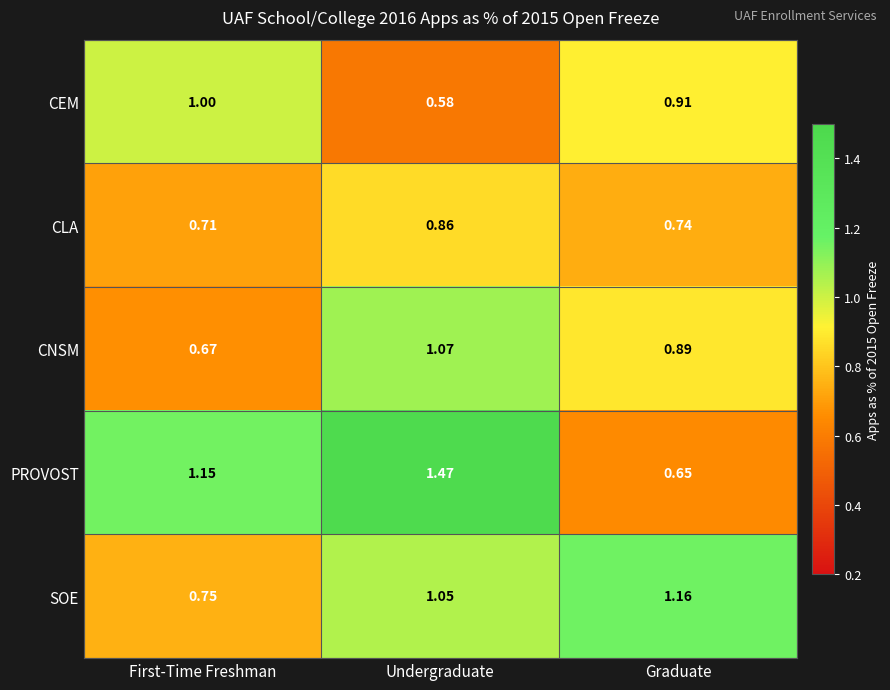

Which category has the highest value across all series?

Undergraduate